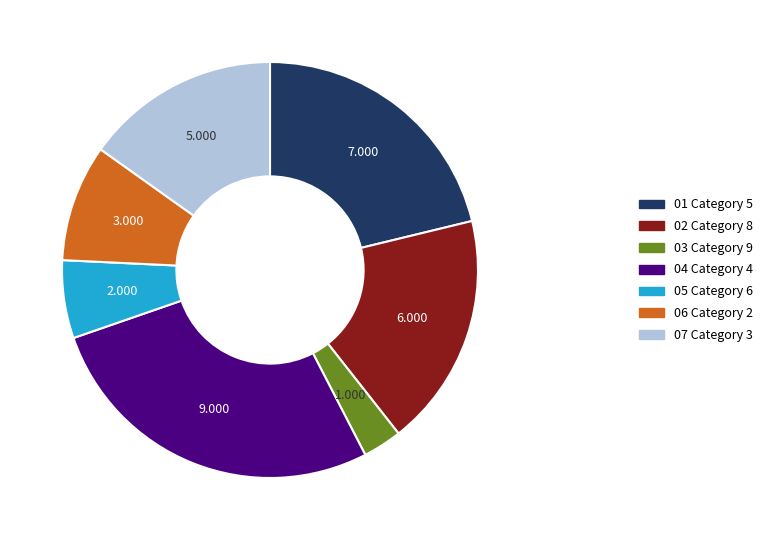

Does any single category account for the majority?

No